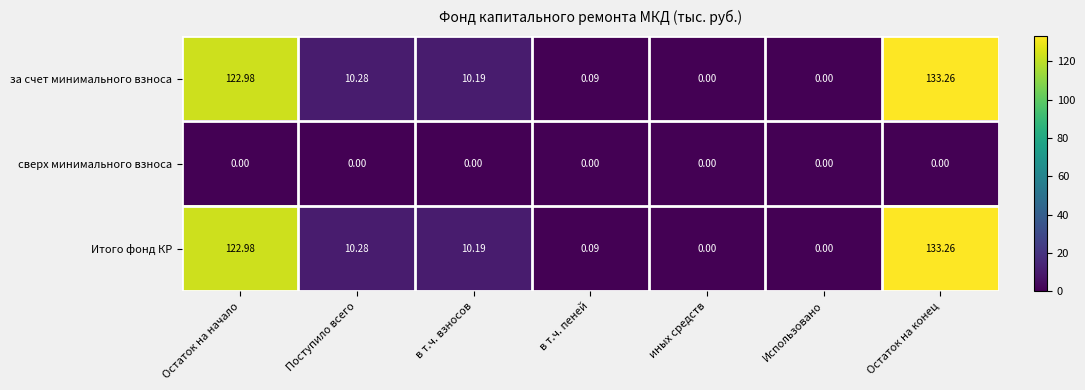

Which category has the highest value across all series?

Остаток на конец